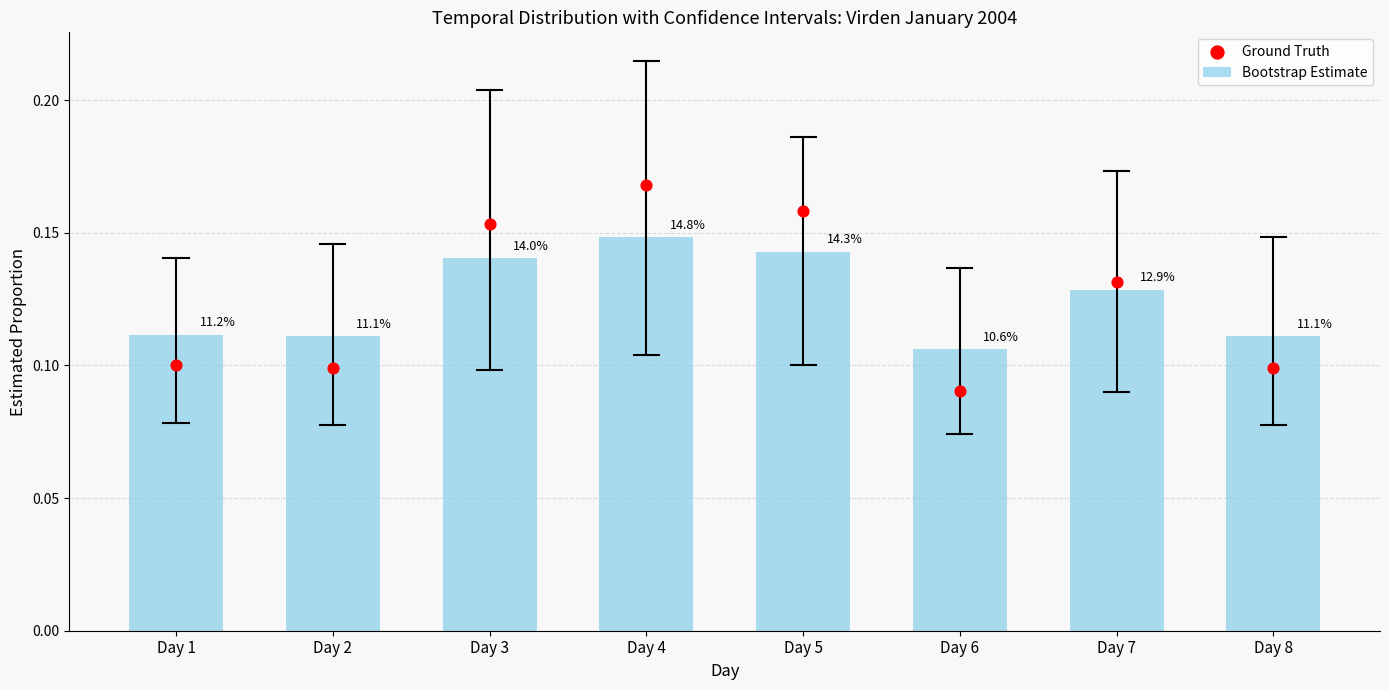

Which series contains the lowest Y value?

Ground Truth